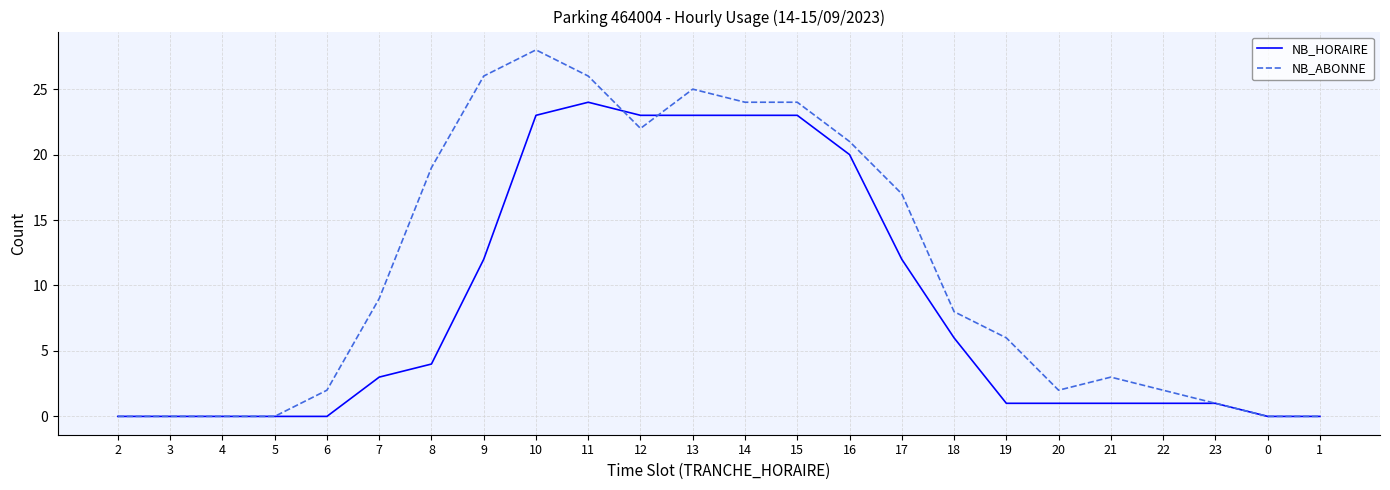

List the series in order of their overall mean, lowest first.

NB_HORAIRE, NB_ABONNE